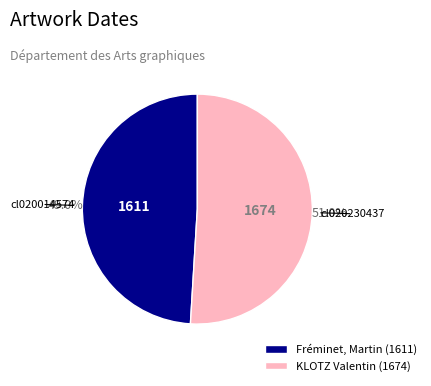

Which has a higher value, Fréminet, Martin (1611) or KLOTZ Valentin (1674)?

KLOTZ Valentin (1674)